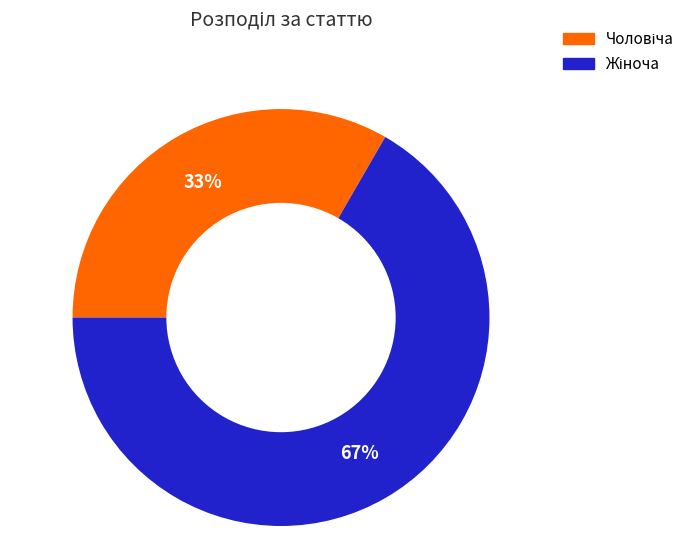

Is there a majority slice in this chart?

Yes